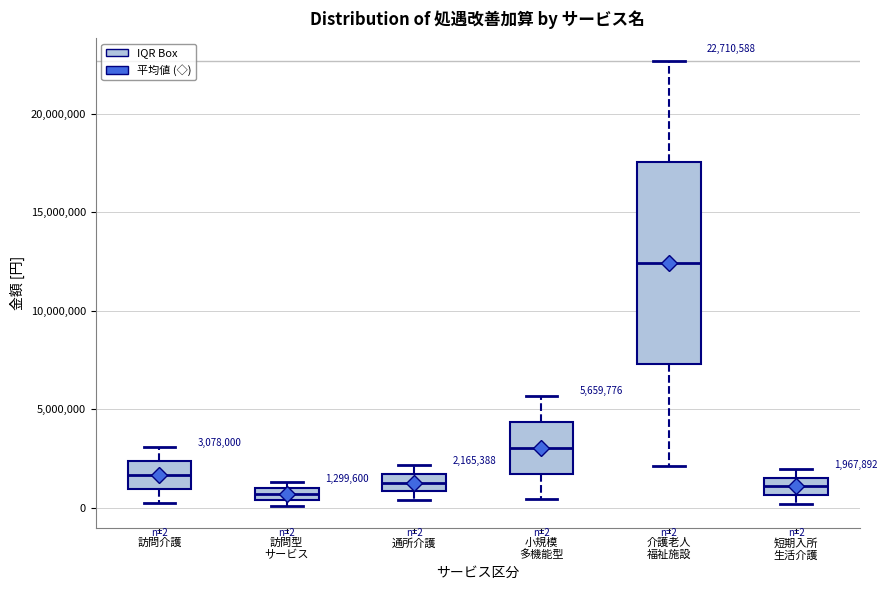

Which box is the tallest, from its lower edge to its upper edge?

介護老人 福祉施設